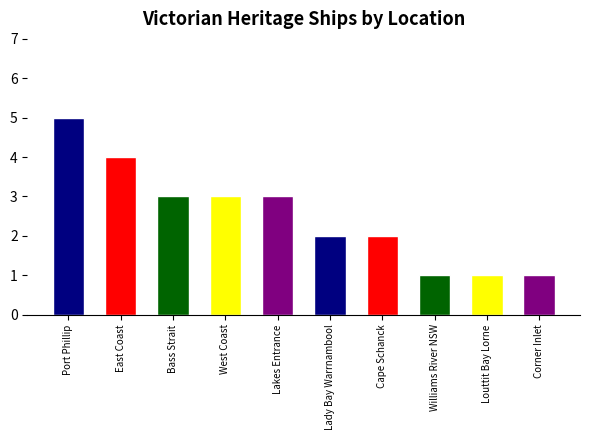

Approximately how many times larger is the value at Lakes Entrance compared to East Coast?

0.8